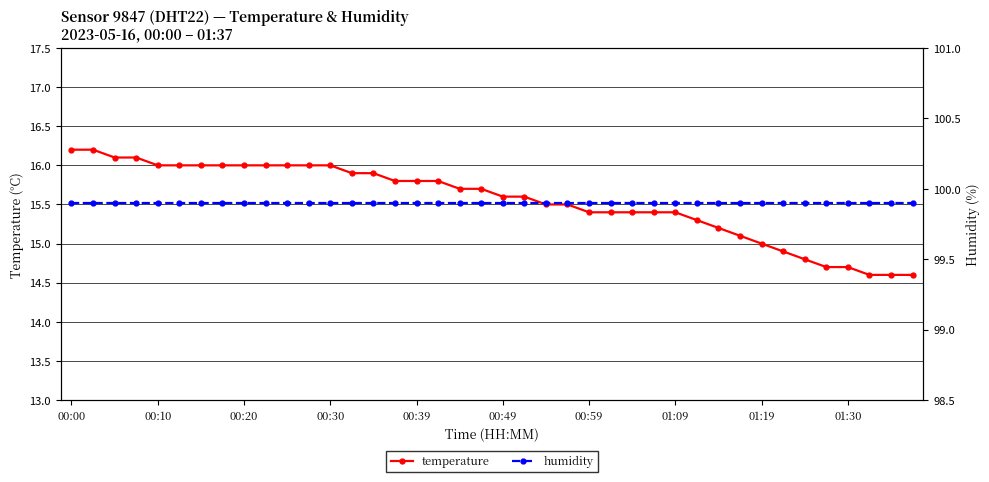

At which label does humidity reach its peak?

00:00